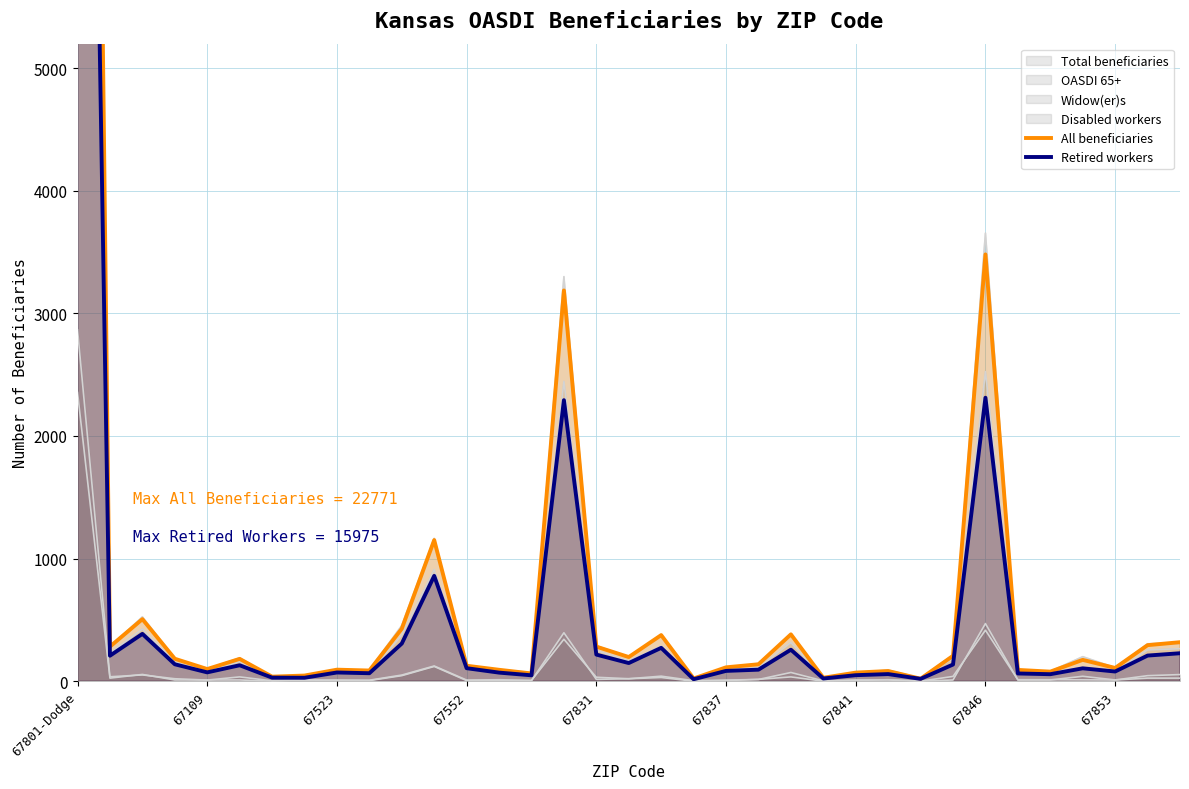

Is the value of Retired workers at 67831 greater than the value of All beneficiaries at 26?

Yes